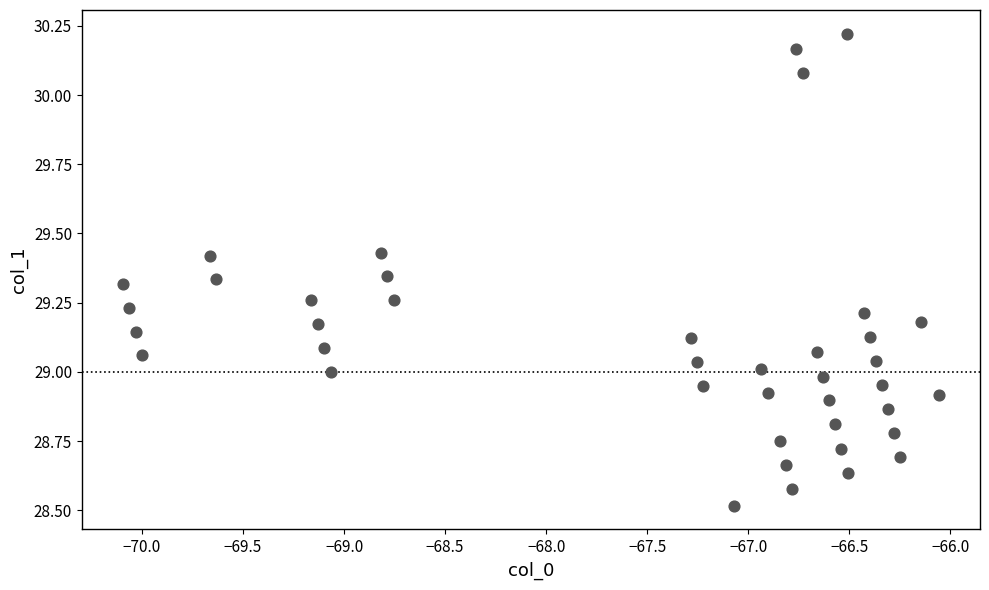

What is the range of Y values (max minus min)?

1.7